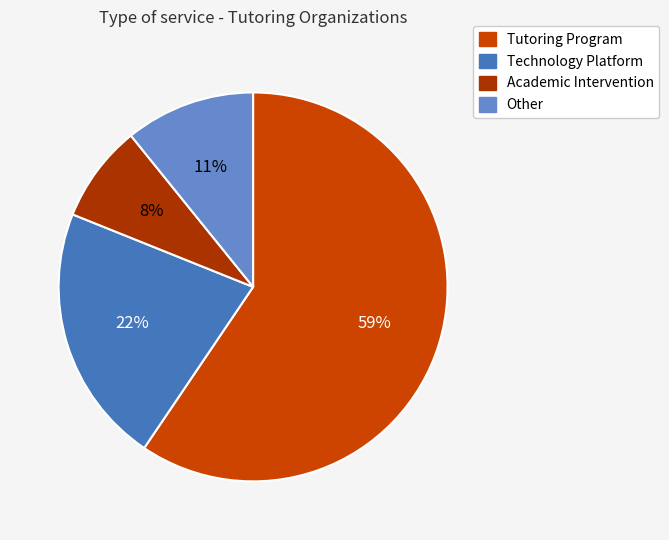

True or false: Other accounts for 11% of the total.

True